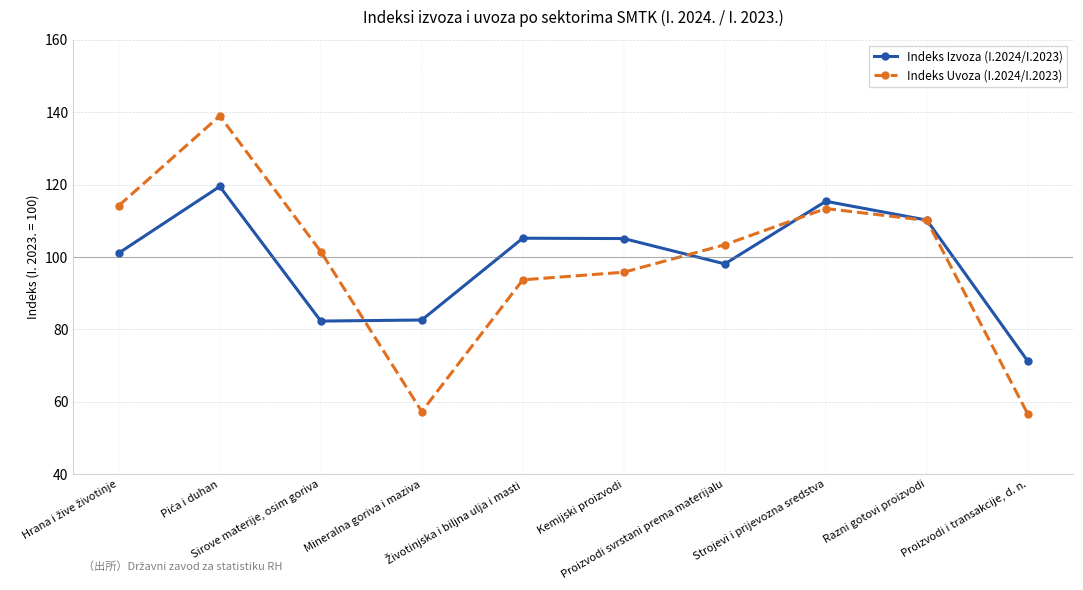

True or false: Indeks Uvoza (I.2024/I.2023) has more than 1 points higher than both neighbors.

True